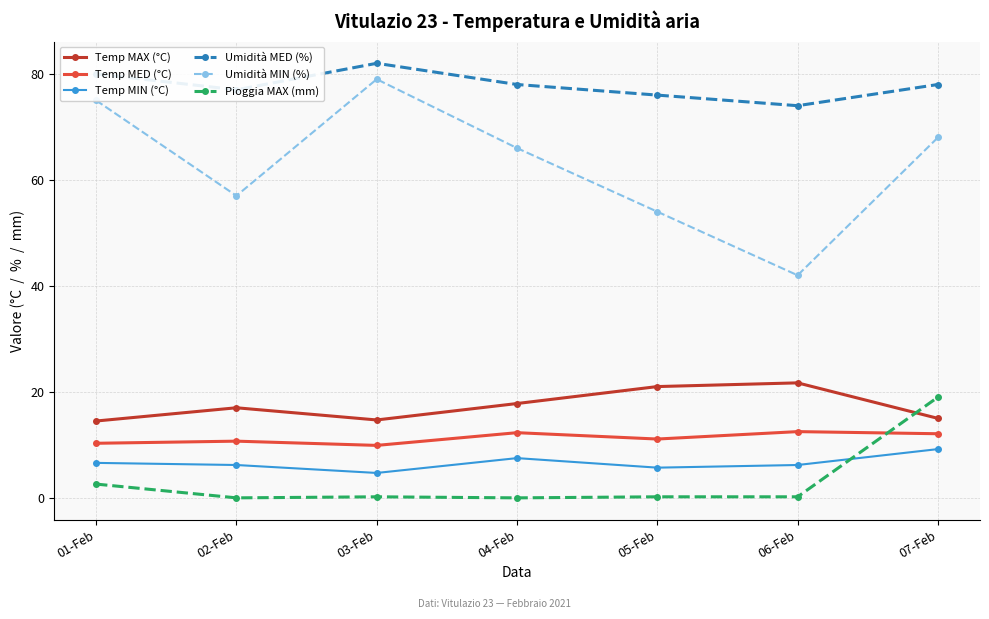

Does the chart display data point markers on the line(s)?

Yes